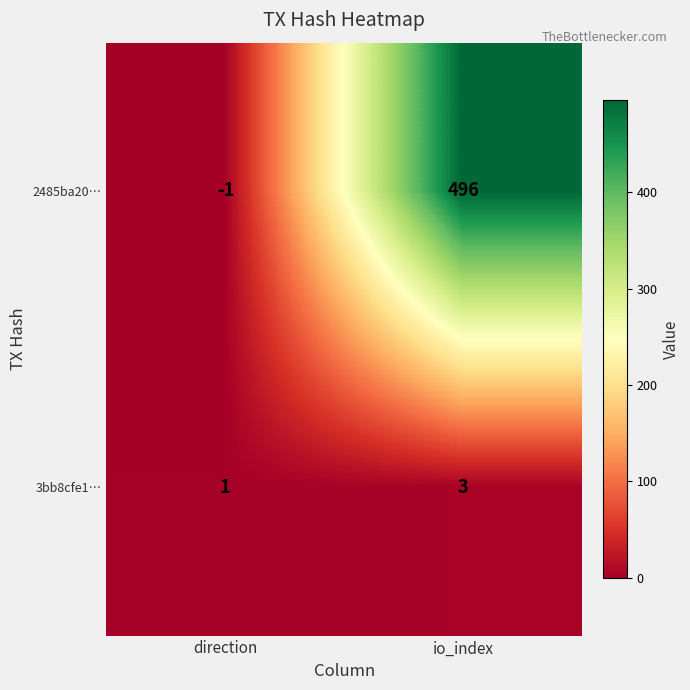

Reading right to left, transcribe all the data shown in this chart.

2485ba20…: 496	-1
3bb8cfe1…: 3	1